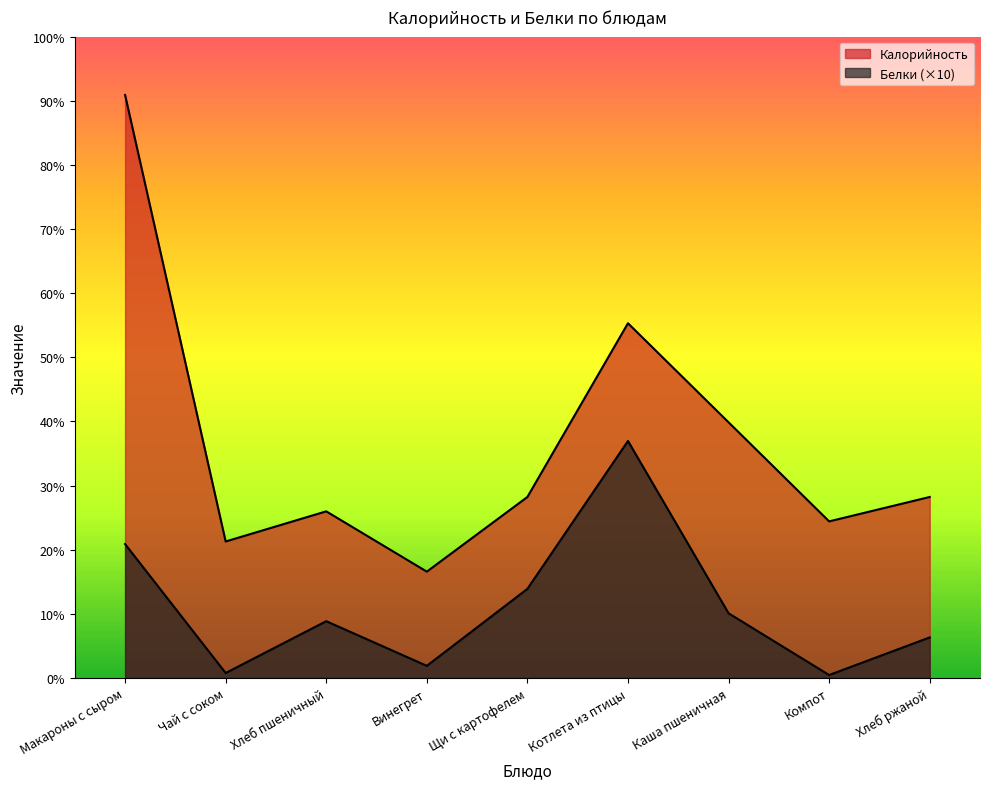

True or false: Белки has more than 2 points higher than both neighbors.

False